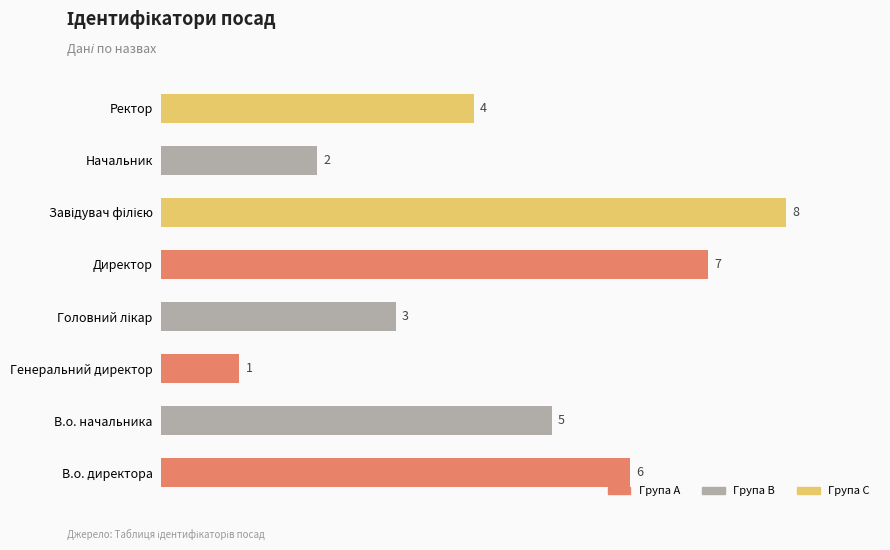

What is the maximum value shown in the chart?

8